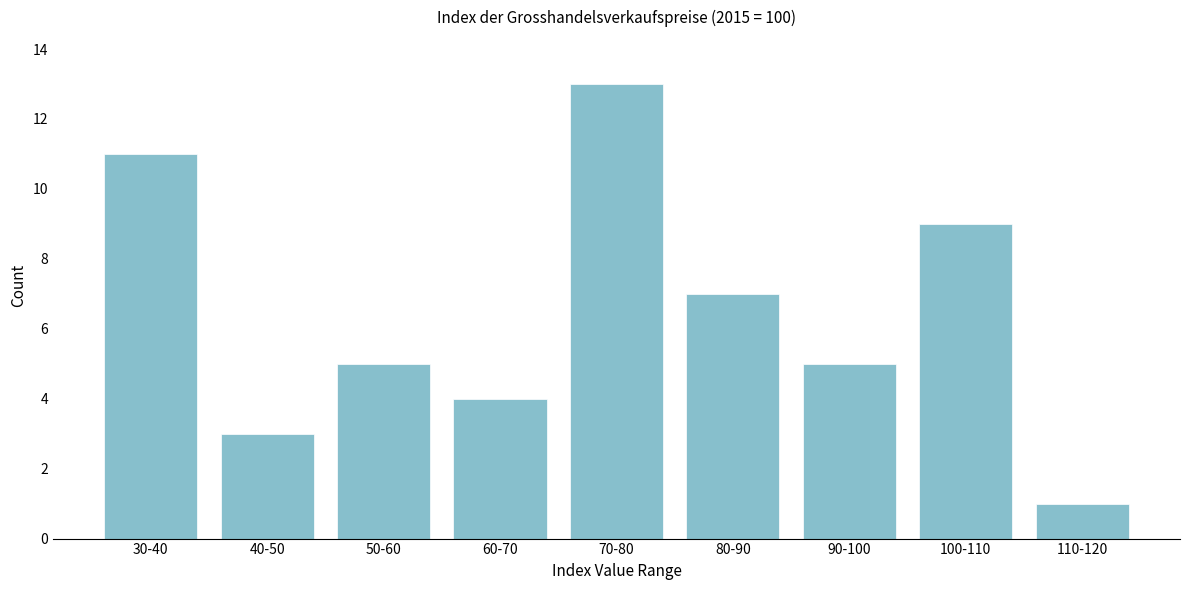

Reading left to right, list all the values displayed in this chart.

11	3	5	4	13	7	5	9	1